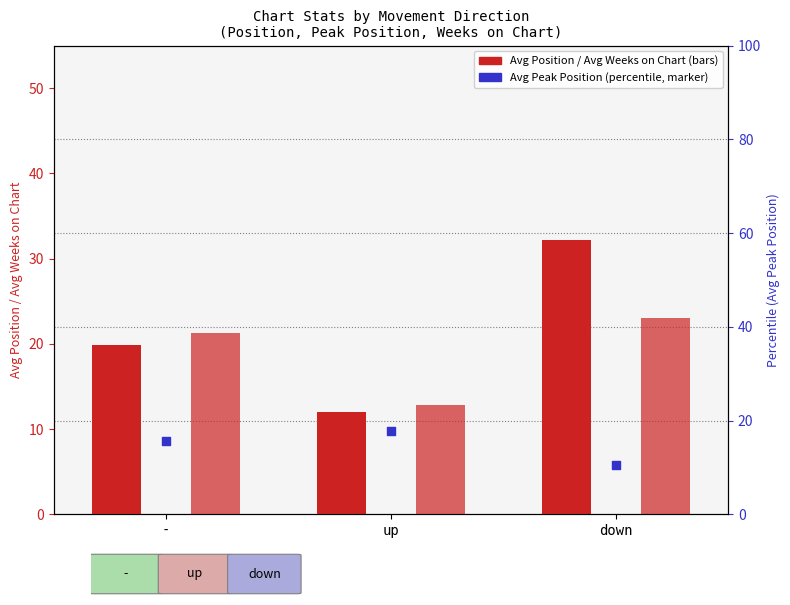

Which series contains the lowest Y value?

Avg Peak Position